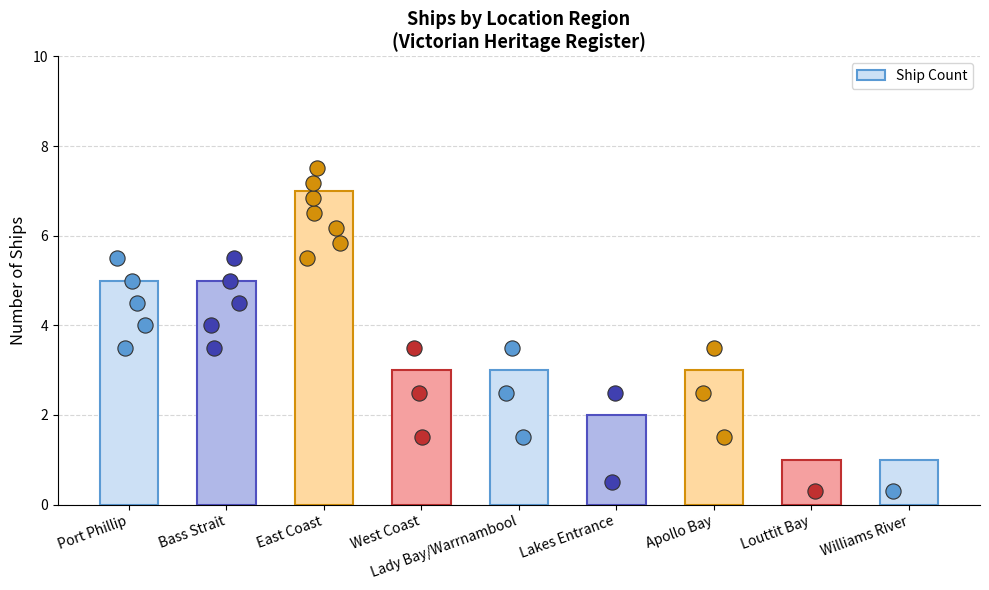

Approximately how many times larger is the value at Bass Strait compared to Apollo Bay?

1.7